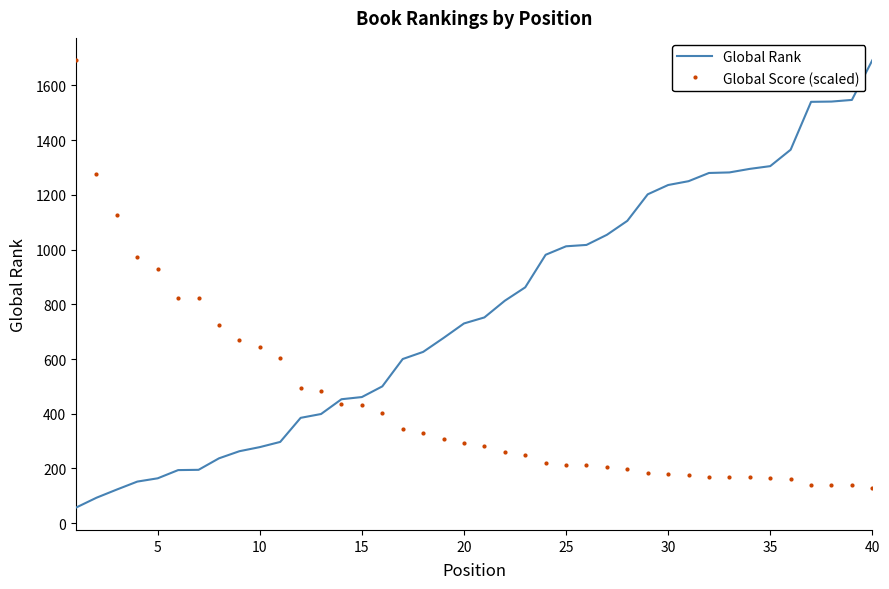

What is the difference between the maximum and minimum values in the Global Rank series?

1635.0